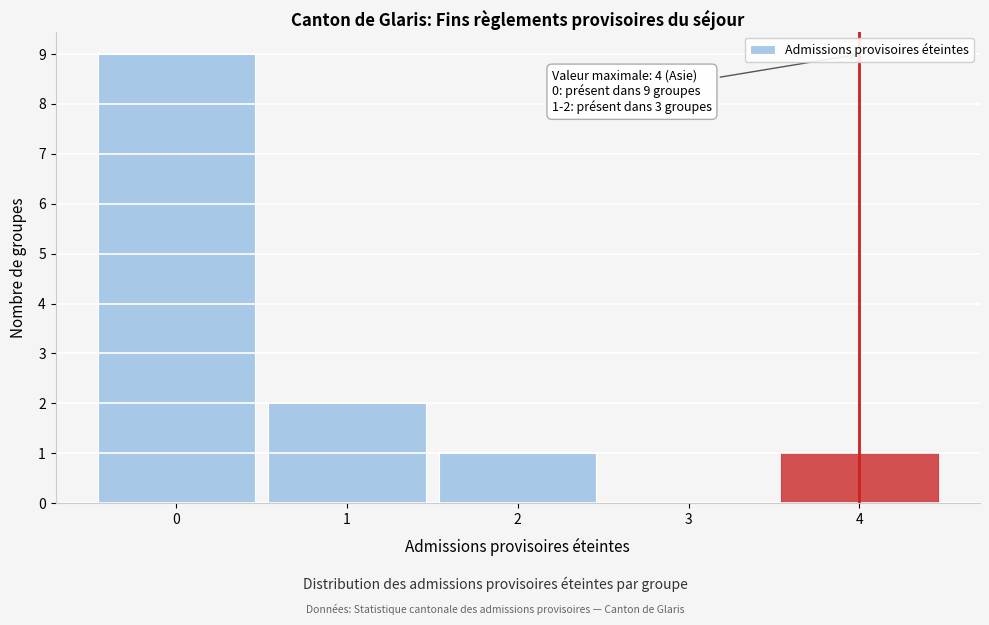

Which range on the x-axis has the tallest bar?

-0.5 to 0.5